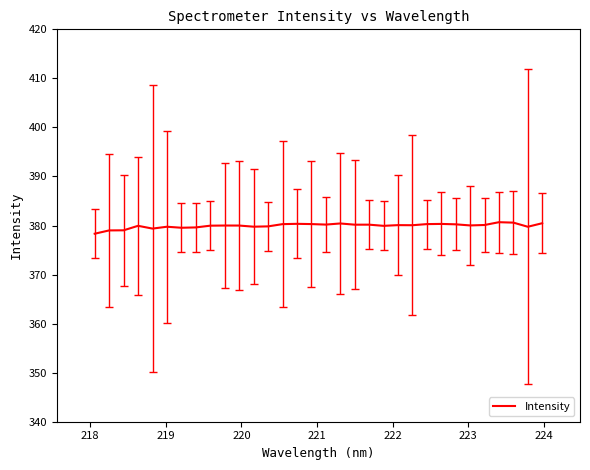

What is the difference between the maximum and minimum values?

2.3